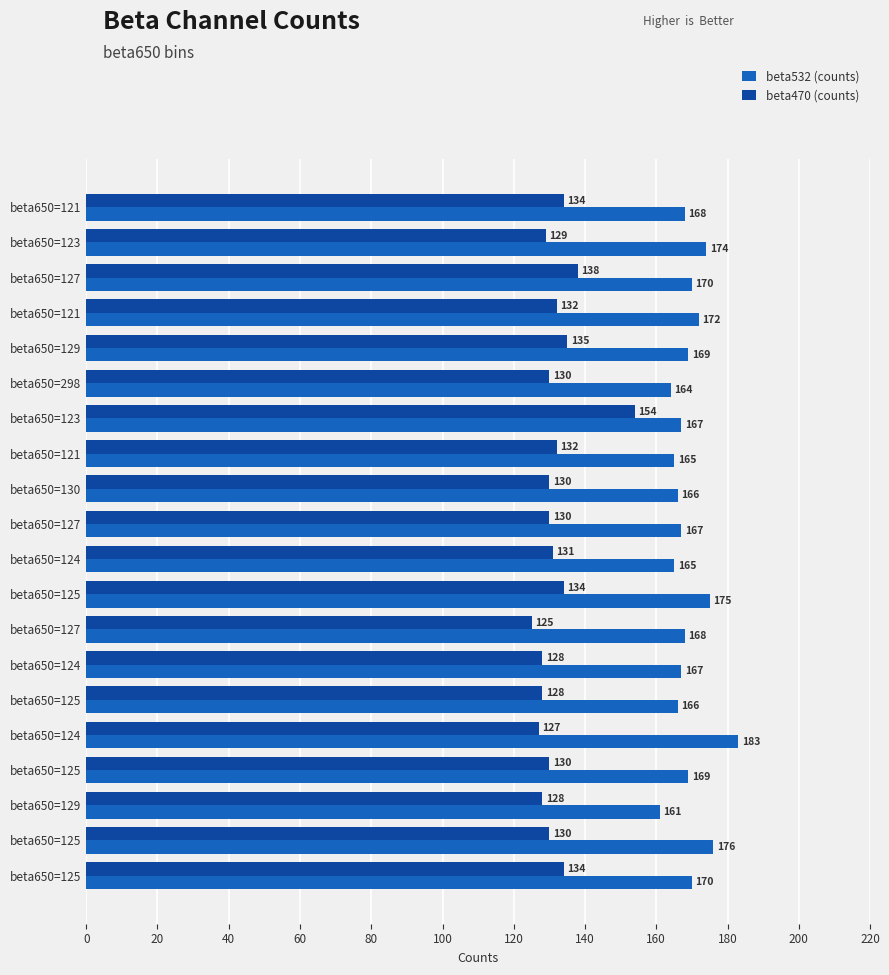

What position from the left is 19?

20